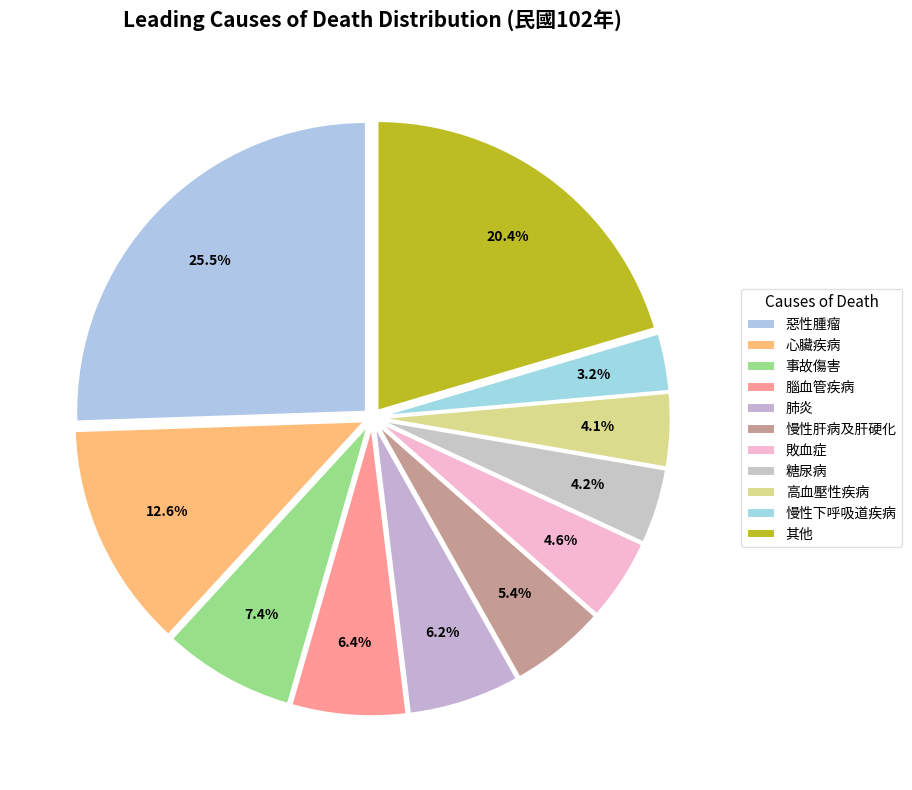

How many segments does this pie chart have?

11